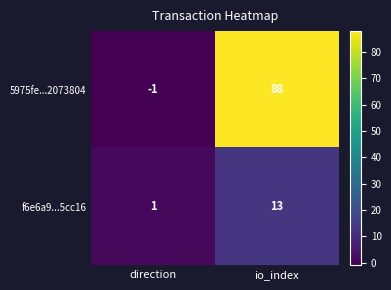

What is the average value of the 5975fe...2073804 series?

44